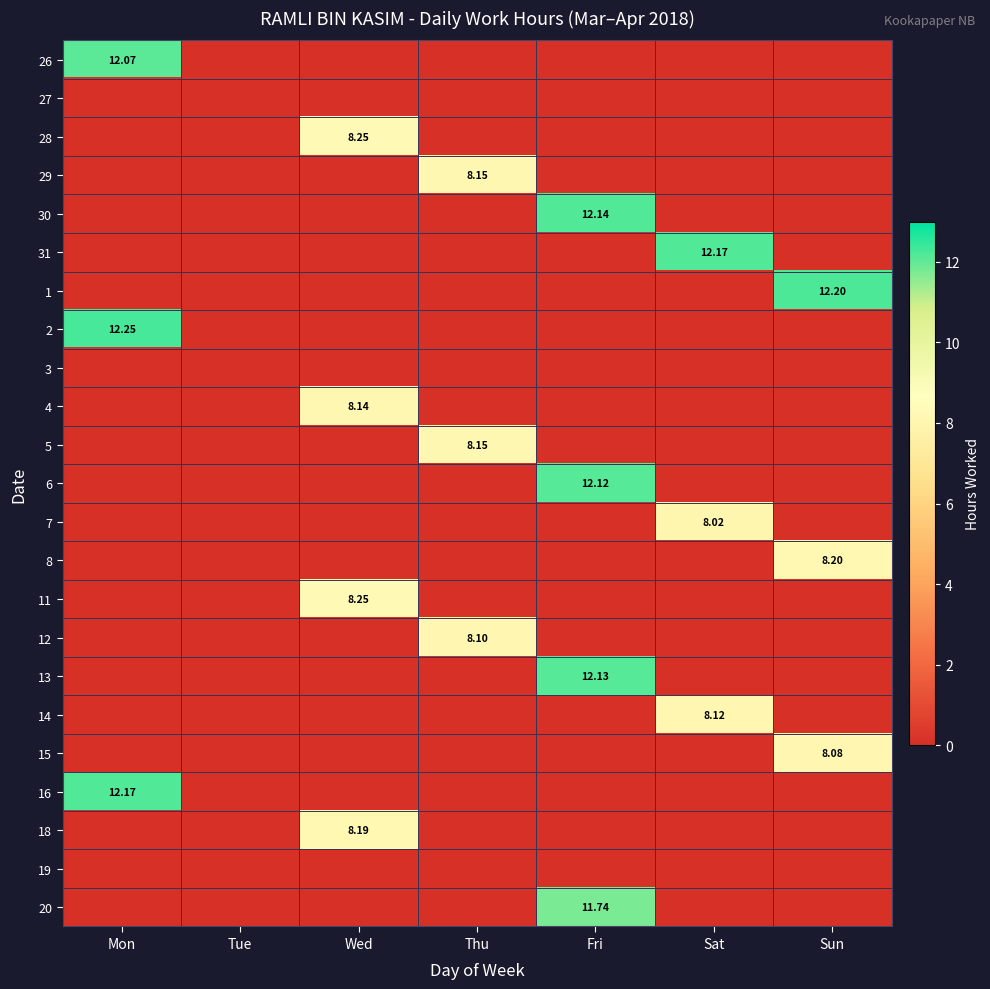

Rank the series by their maximum value, from highest to lowest.

2, 1, 31, 16, 30, 13, 6, 26, 20, 28, 11, 8, 18, 29, 5, 4, 14, 12, 15, 7, 27, 3, 19